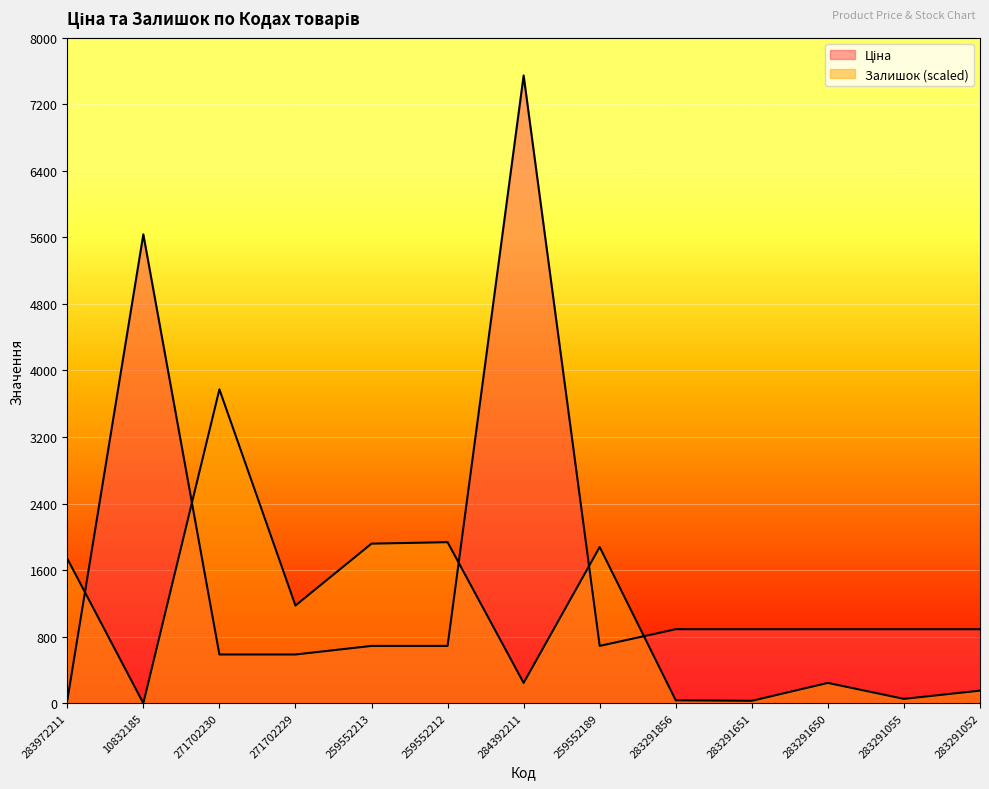

How many lines are shown in the chart?

2